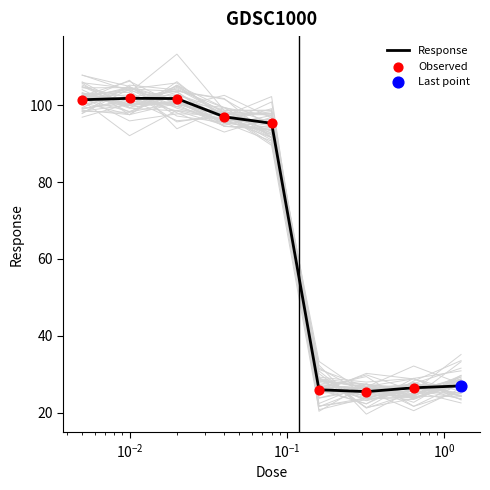

What is the highest value of the Response series?

101.8